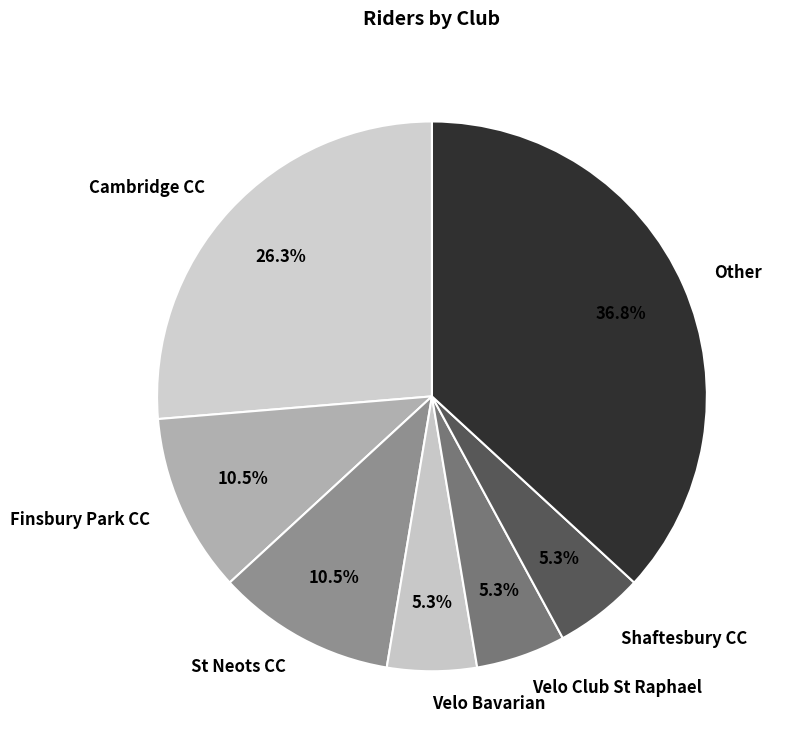

Which slice is the largest?

Other